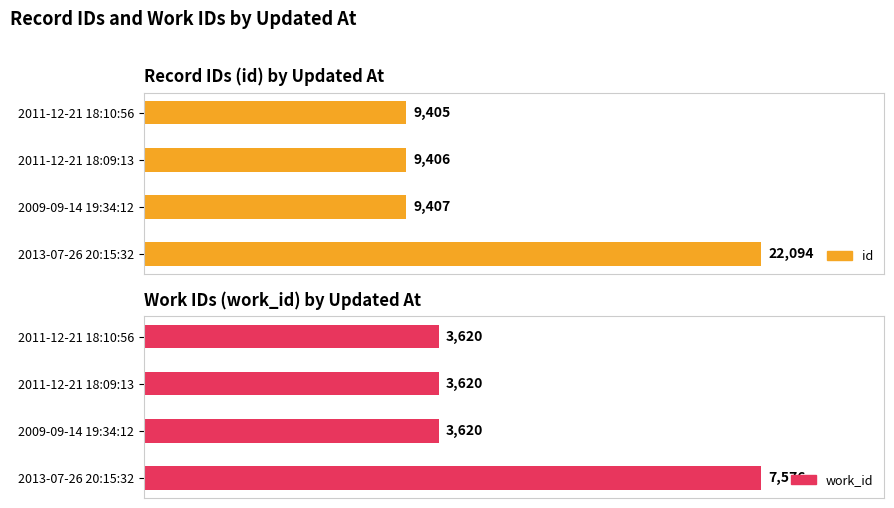

Reading right to left, what are all the values shown in this chart?

id: 2013-07-26 20:15:32=22094	2009-09-14 19:34:12=9407	2011-12-21 18:09:13=9406	2011-12-21 18:10:56=9405
work_id: 2013-07-26 20:15:32=7576	2009-09-14 19:34:12=3620	2011-12-21 18:09:13=3620	2011-12-21 18:10:56=3620